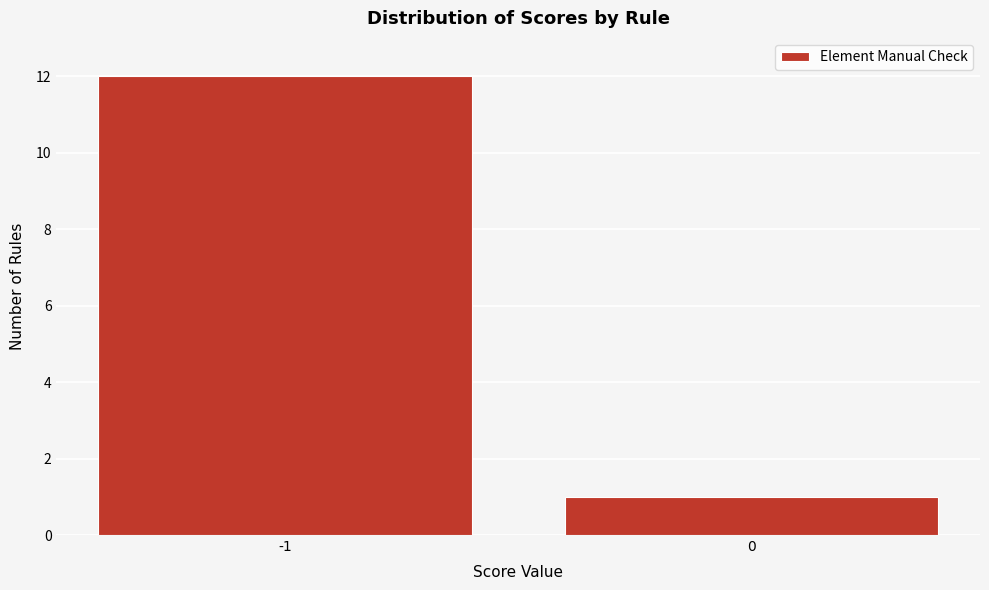

Reading left to right, transcribe all the data shown in this chart.

12	1